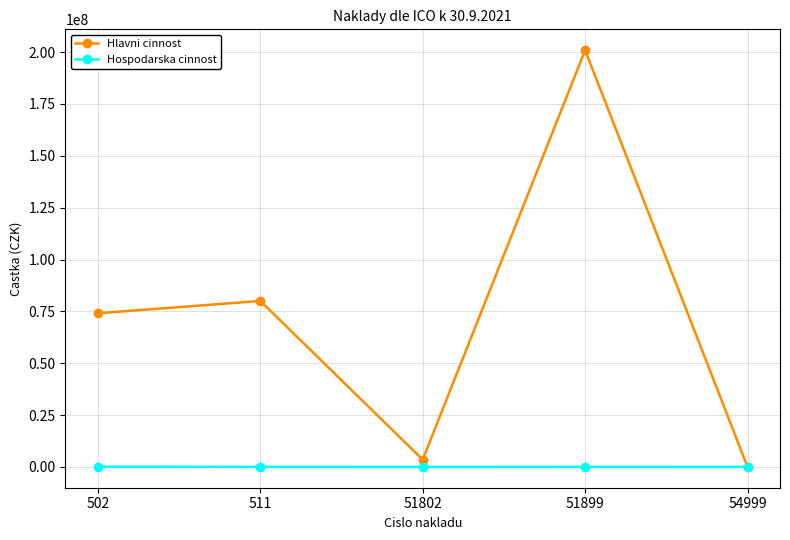

True or false: Hospodarska cinnost has a value of 0.0 at 51802.

True